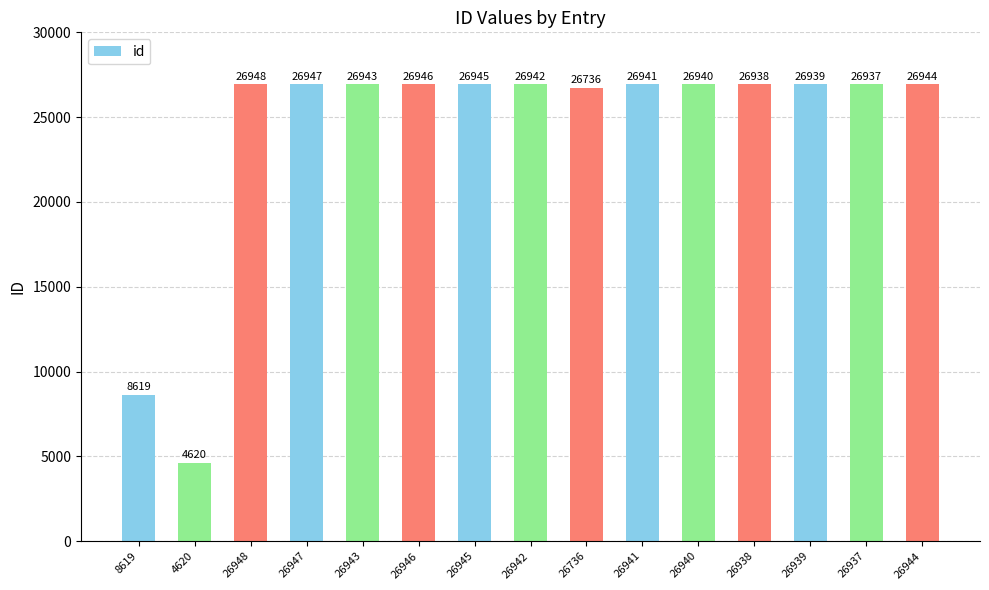

What is the sum of all values?

363285